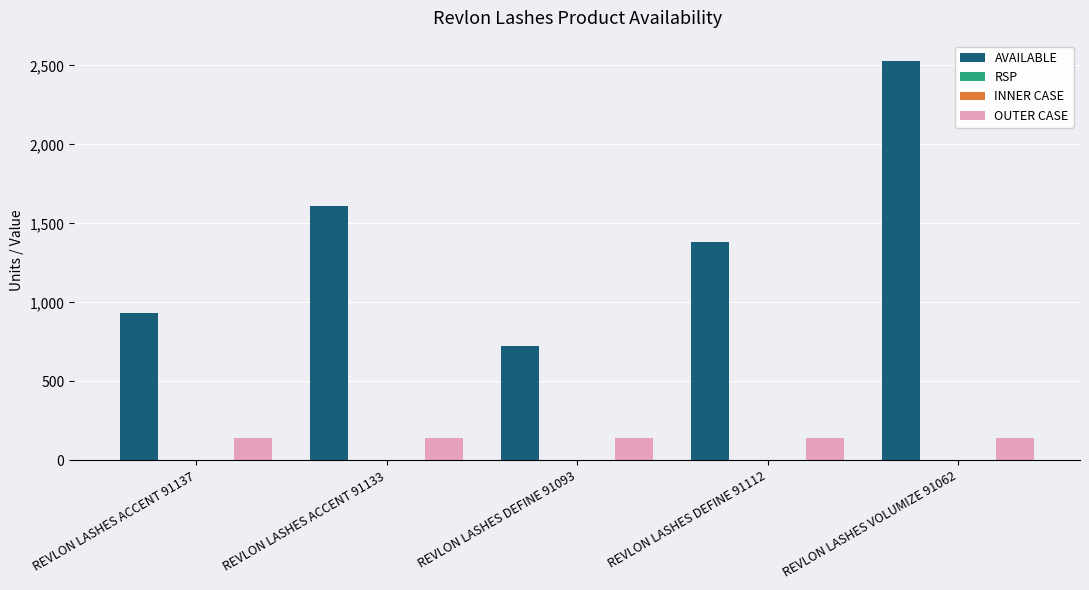

Which series changed the most between REVLON LASHES ACCENT 91133 and REVLON LASHES DEFINE 91112?

AVAILABLE